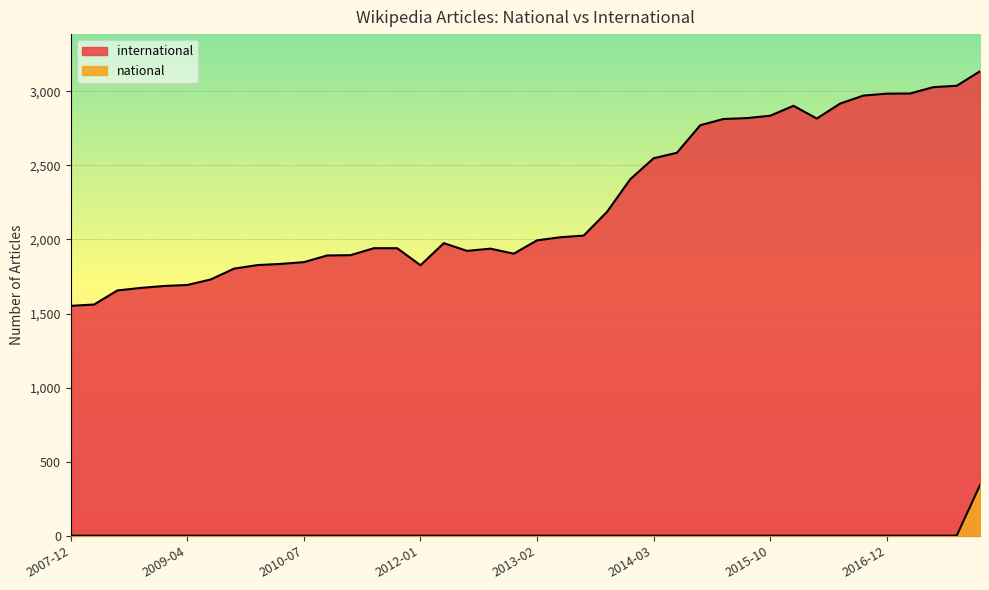

The value of international at 2009-09-25 is 2502. True or false?

False